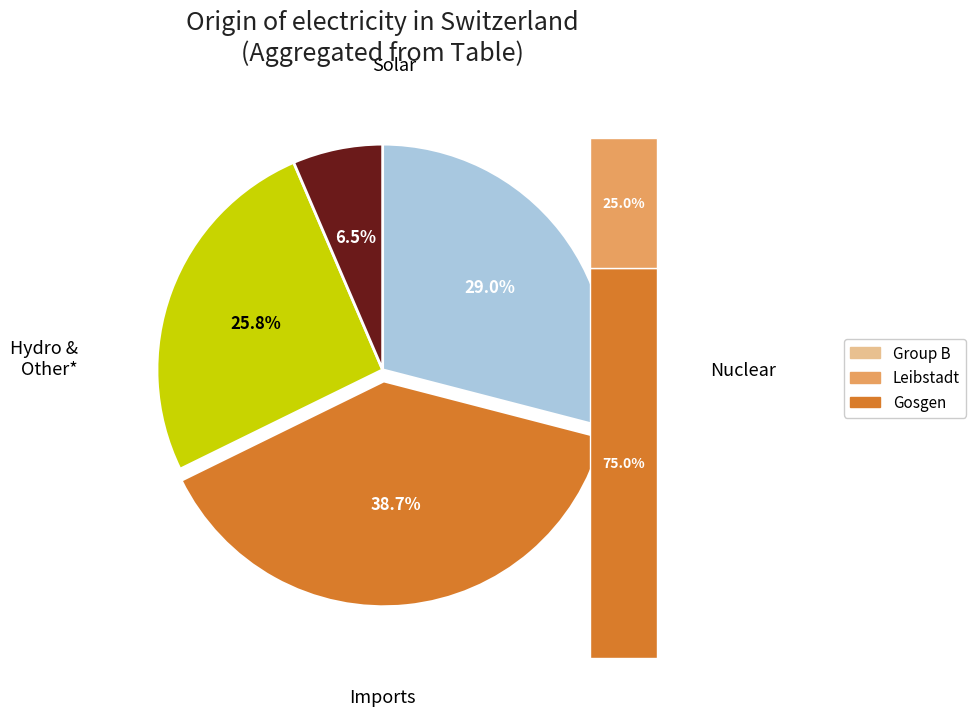

Does 5 represent more than half of the total?

No